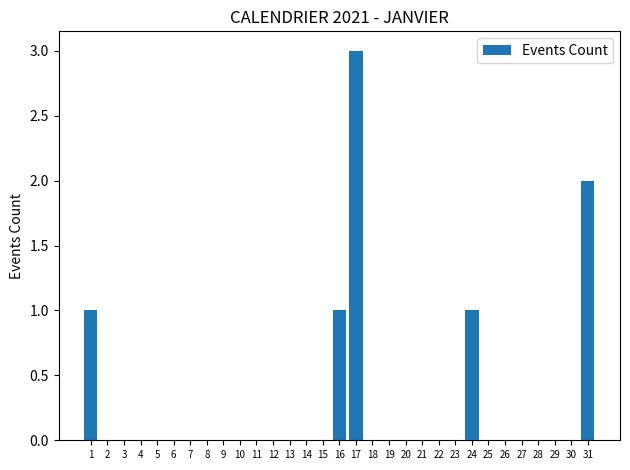

Between 30 and 31, which is larger?

31